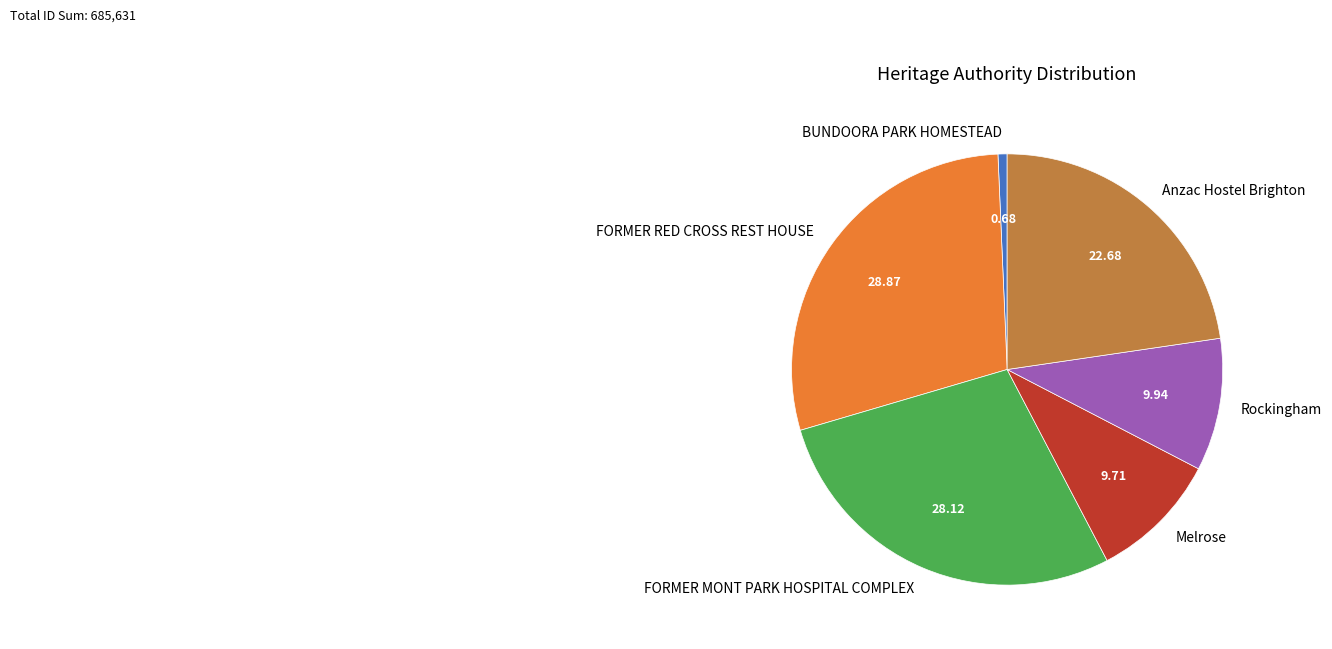

Does FORMER MONT PARK HOSPITAL COMPLEX account for over 50% of the chart?

No